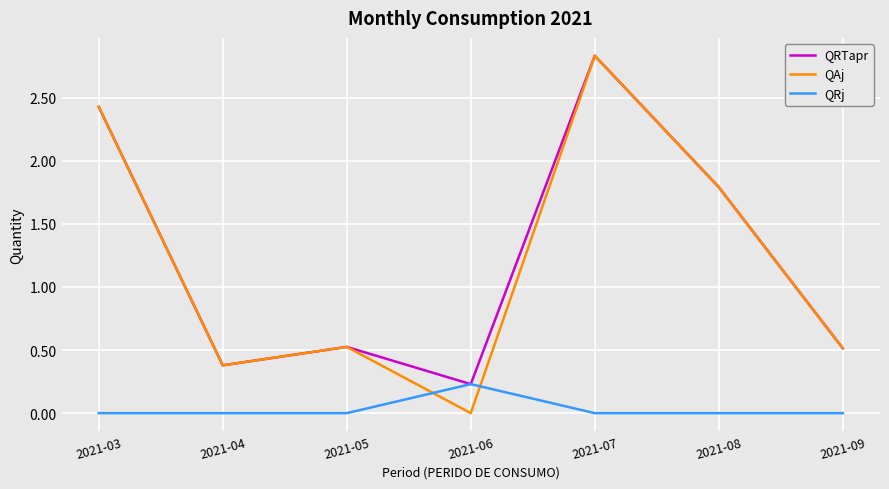

Which series has the widest spread of values?

QAj